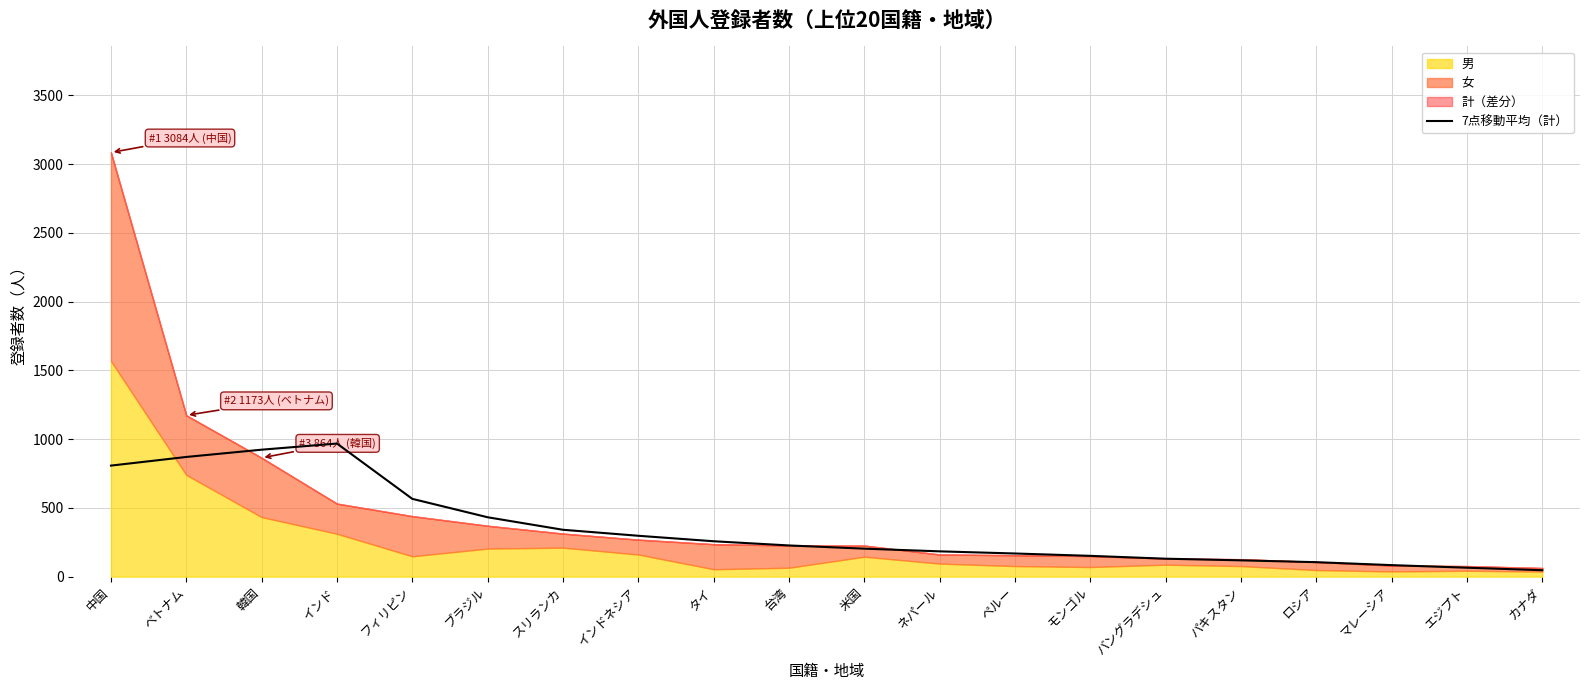

What is the difference between the second highest and minimum values?

876.3